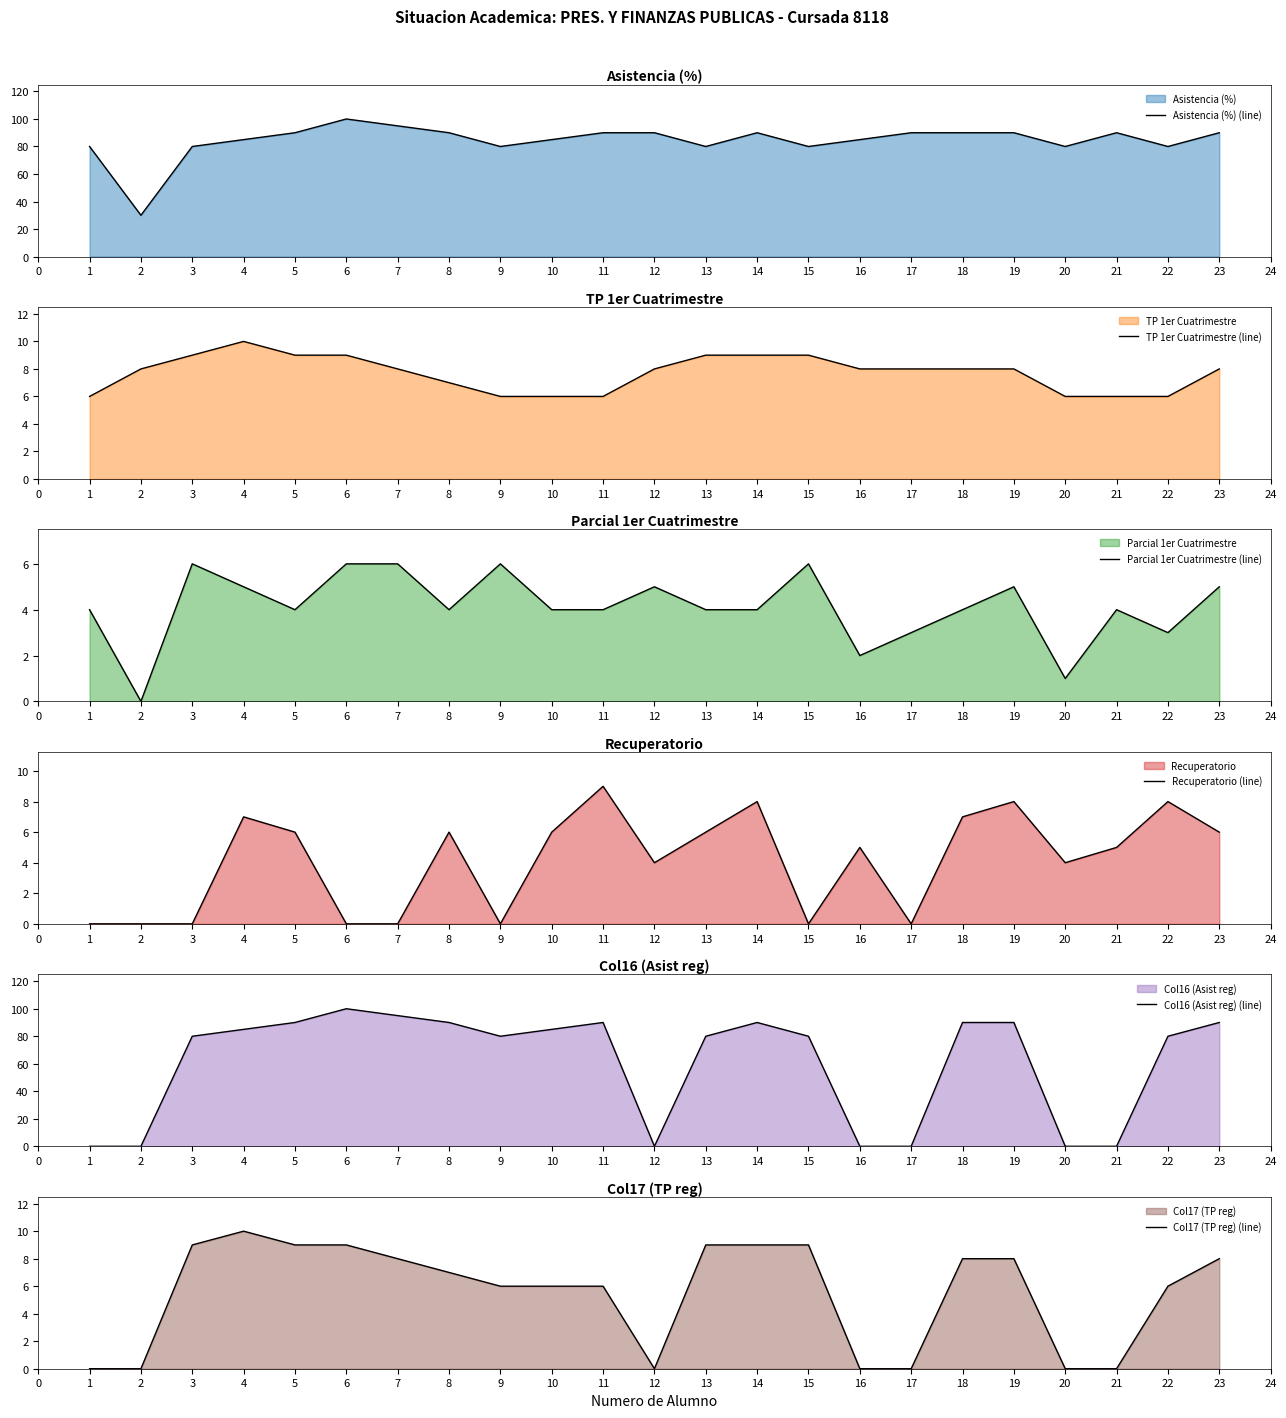

Which series has the widest spread of values?

Col16 (Asist reg) (line)